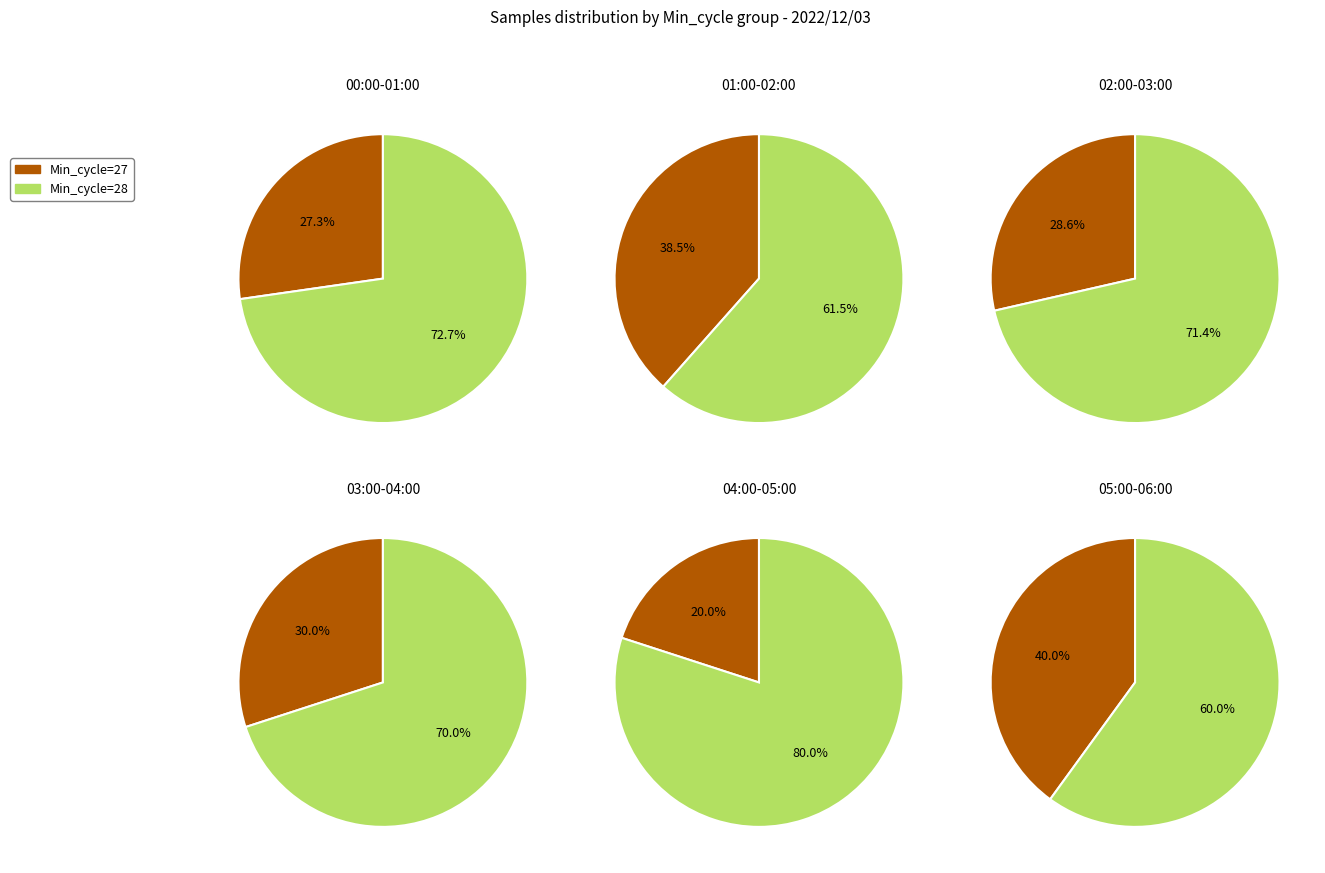

Rank the series at 5 from highest to lowest value.

Min_cycle=28, Min_cycle=27